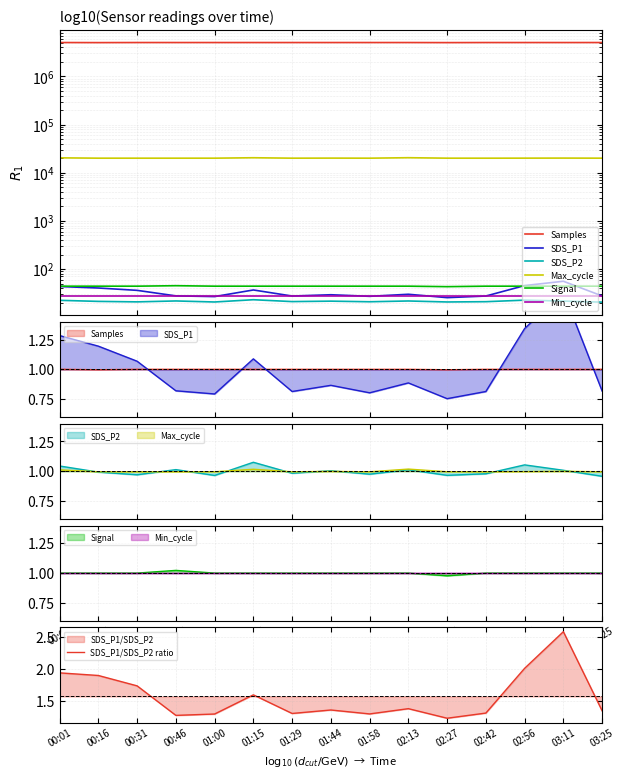

At which category does SDS_P2 reach its first local valley?

00:31